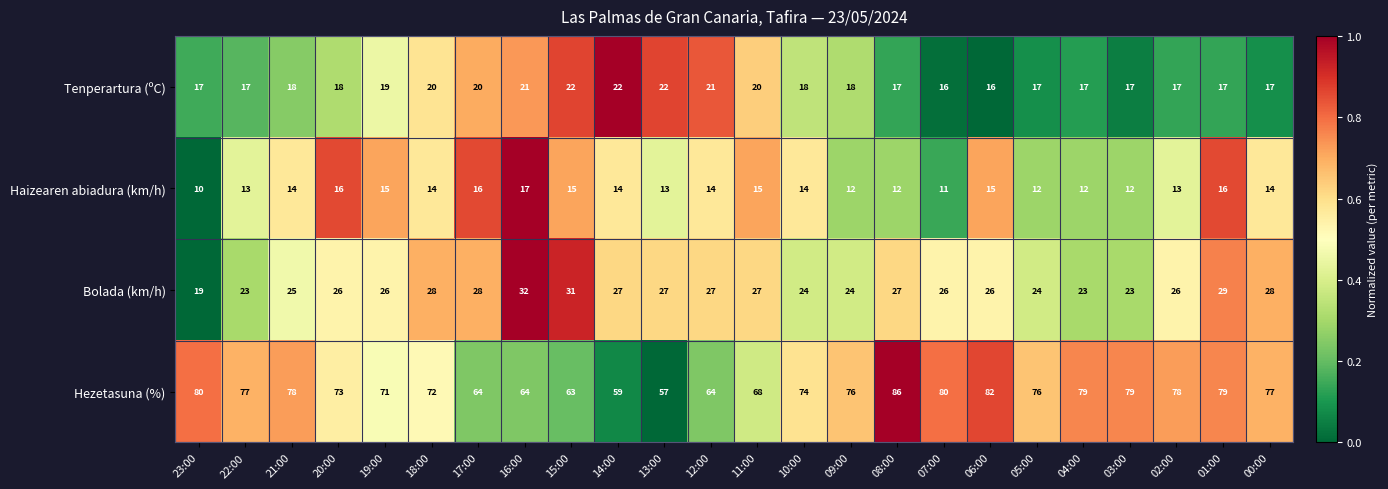

At which category is the sum across all series the highest?

08:00